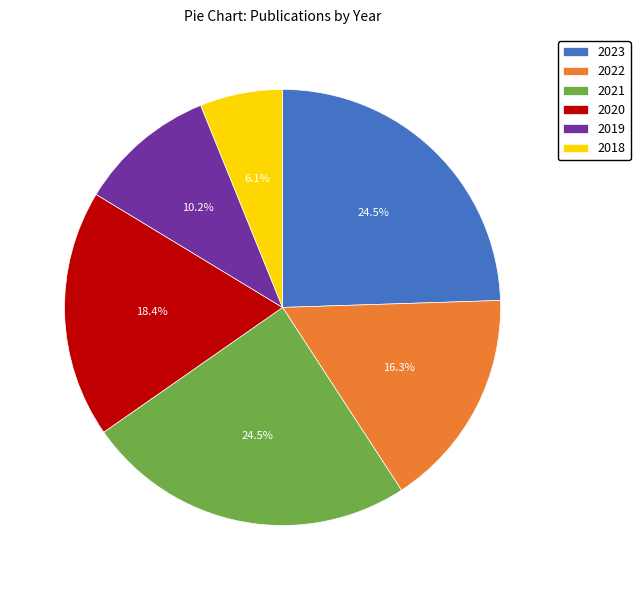

What is the smallest slice in the pie chart?

2018